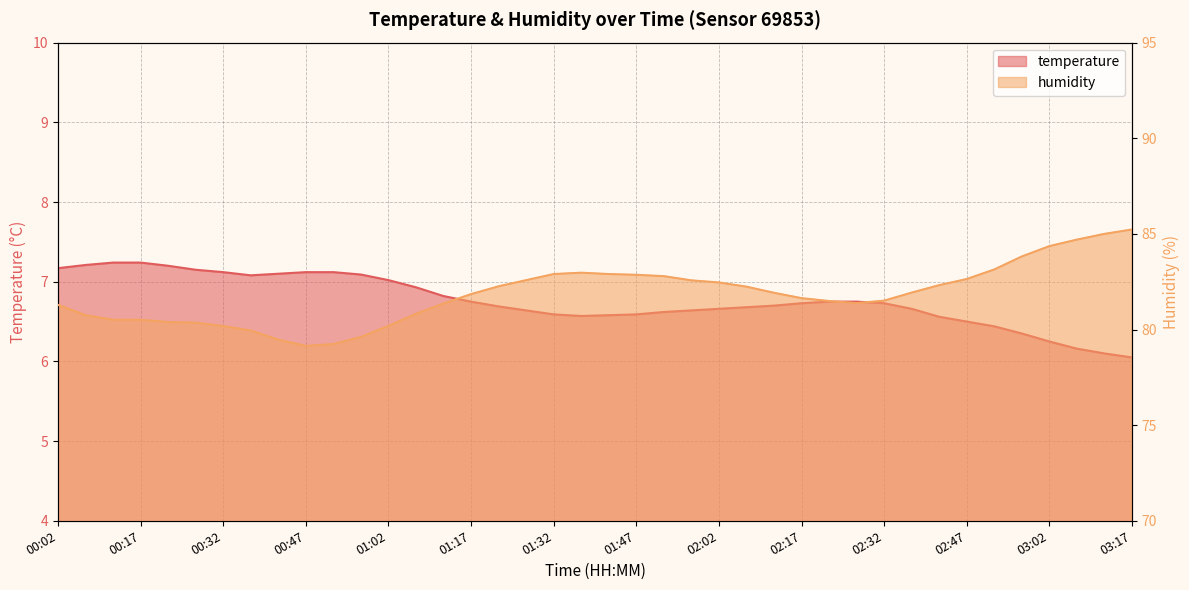

What is the maximum value for temperature?

7.2